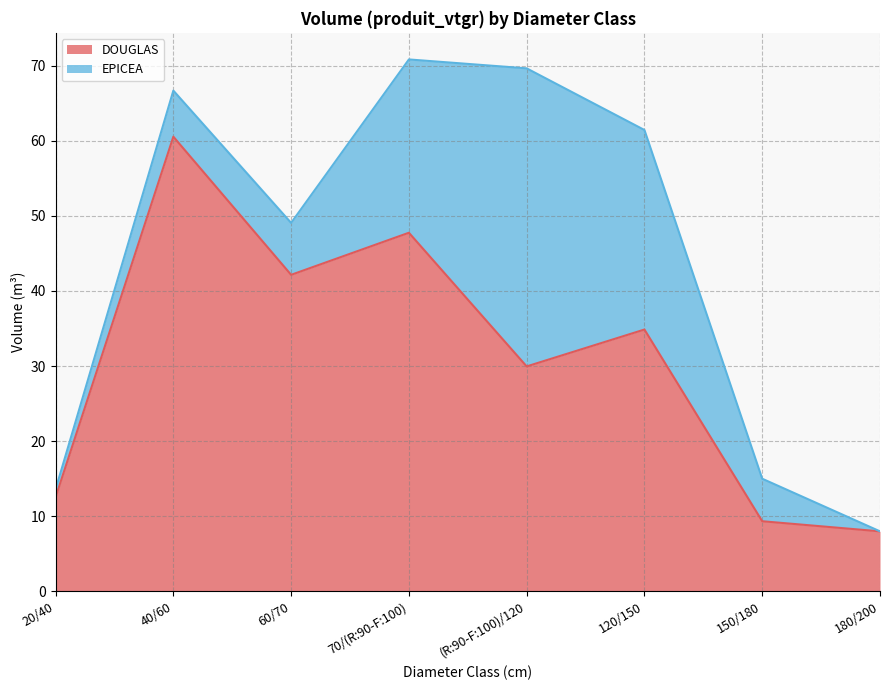

What is the change in value from (R:90-F:100)/120 to 180/200?

-22.0